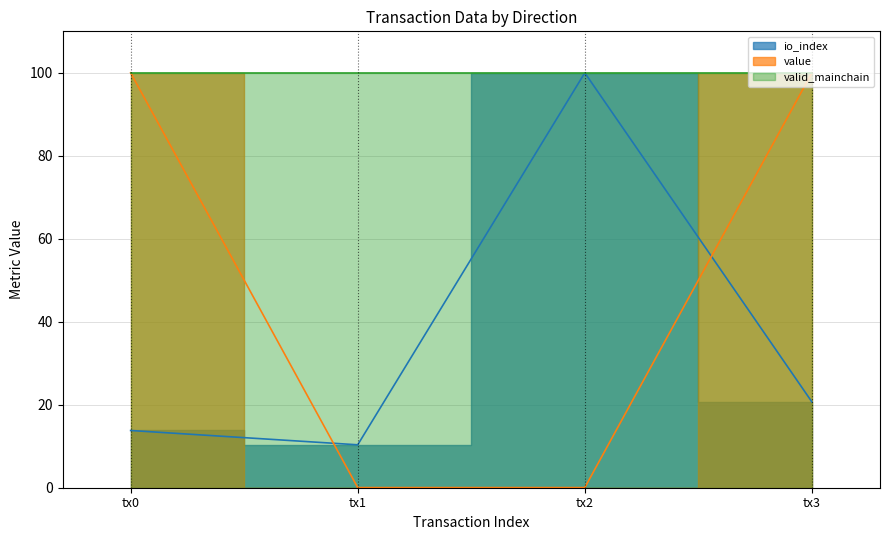

What is the difference between the second highest and second lowest values in the io_index series?

6.9